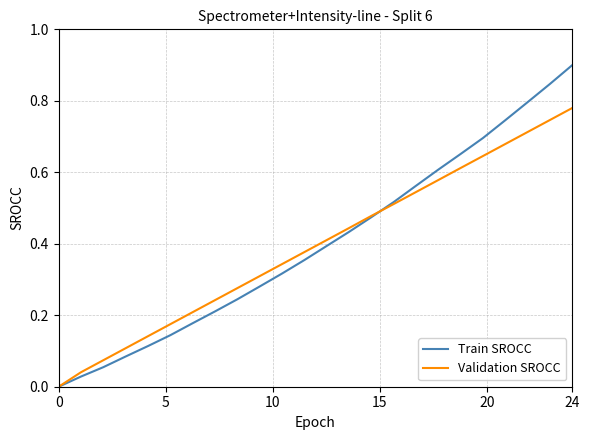

Rank the series by their maximum value, from lowest to highest.

Validation SROCC, Train SROCC